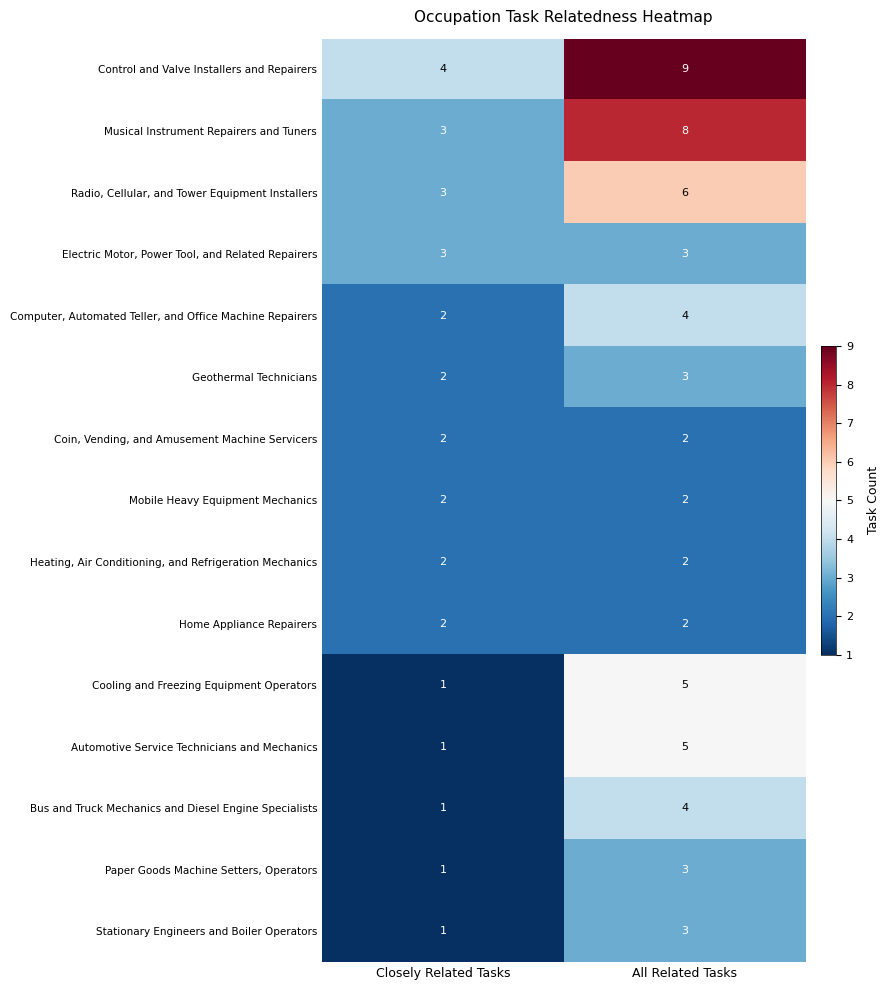

What is the highest value of the Paper Goods Machine Setters, Operators series?

3